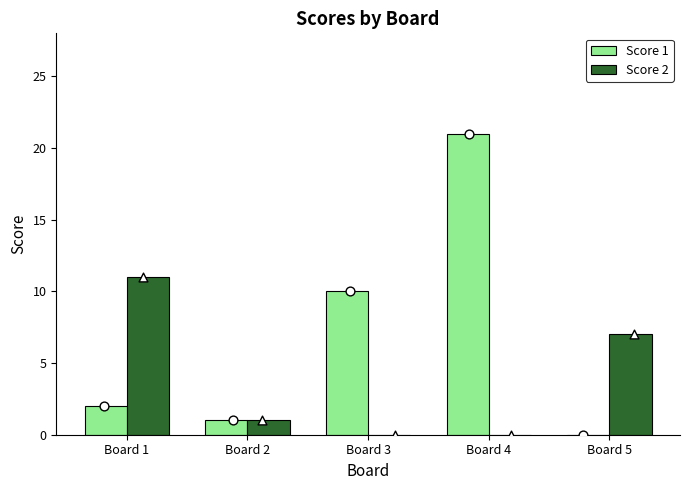

What are all the series names shown in the legend?

Score 1, Score 2